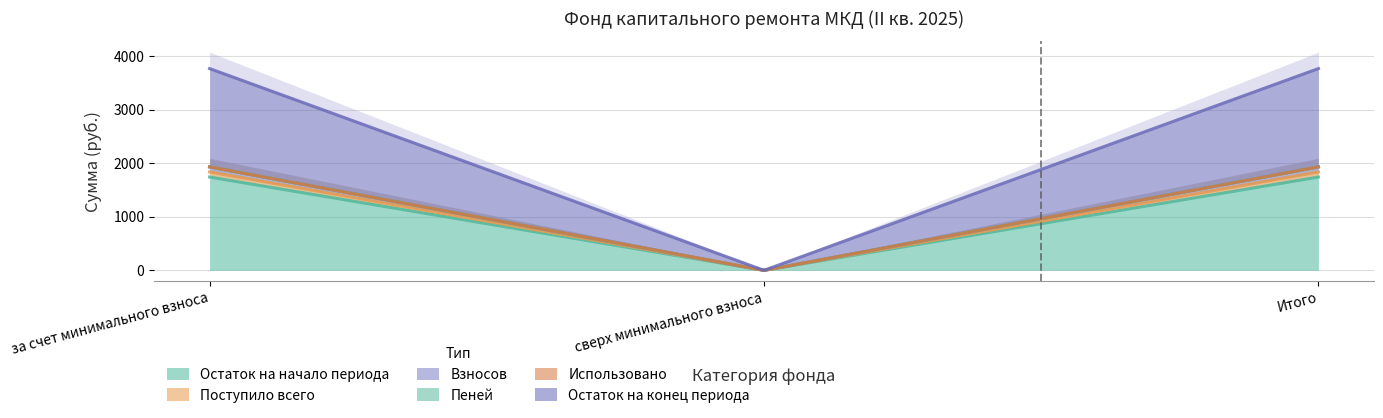

What is the highest value of the Остаток на начало периода series?

1742.7